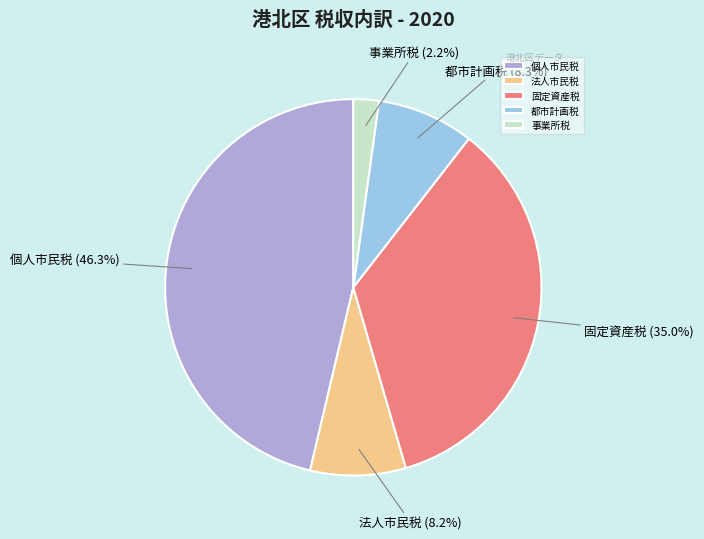

Which slice is the smallest?

事業所税